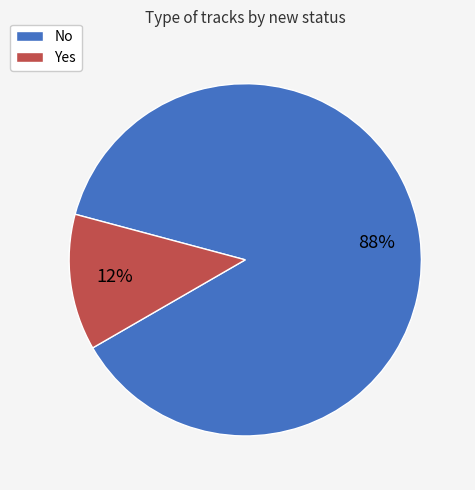

What is the majority slice?

No